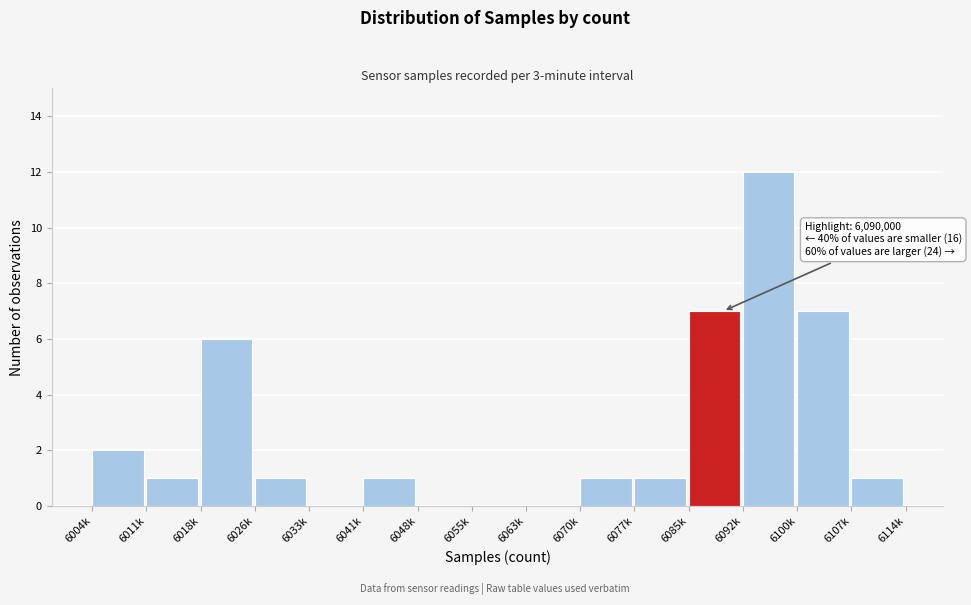

Reading left to right, list all the values displayed in this chart.

6004k=2	6011k=1	6018k=6	6026k=1	6033k=0	6041k=1	6048k=0	6055k=0	6063k=0	6070k=1	6077k=1	6085k=7	6092k=12	6100k=7	6107k=1